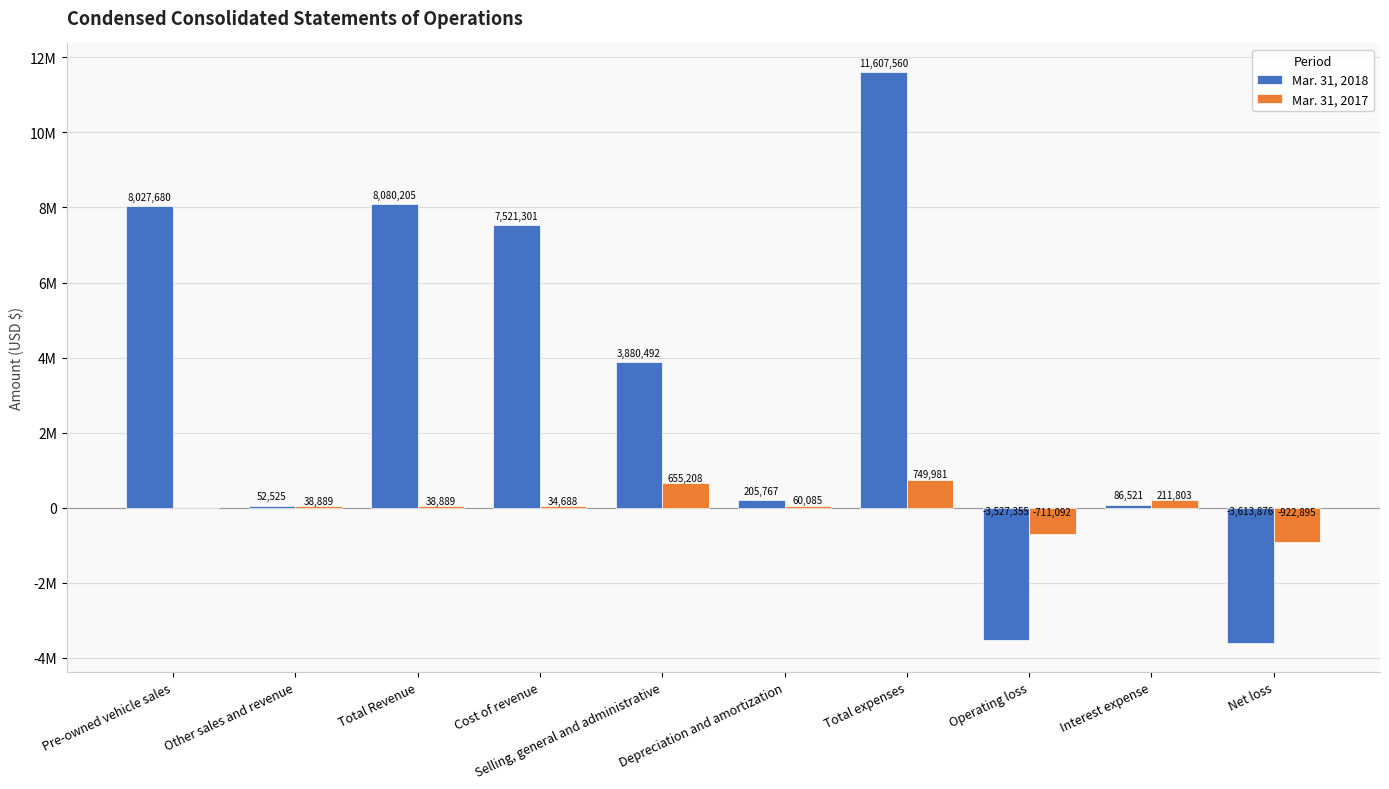

Which category has the highest value across all series?

Total expenses